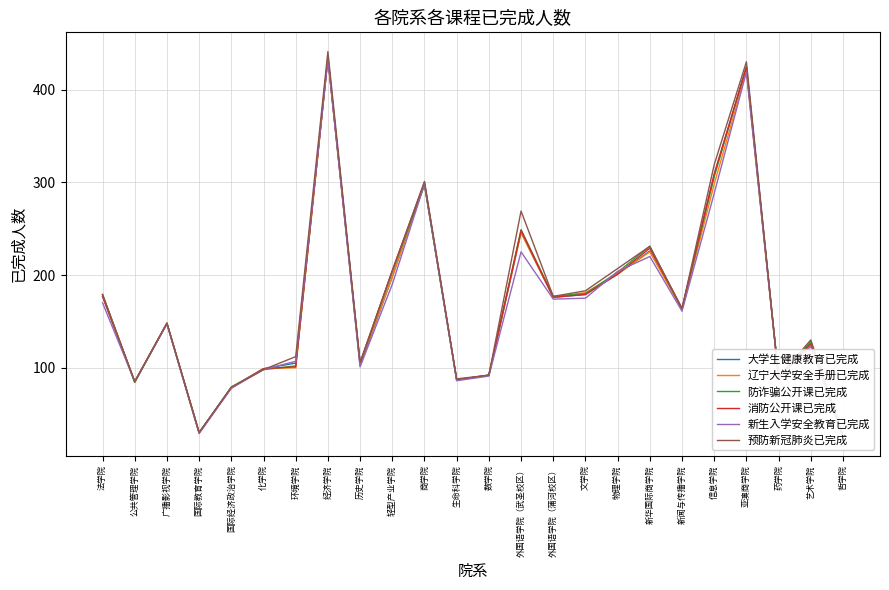

Is the value of 消防公开课已完成 at 哲学院 greater than the value of 大学生健康教育已完成 at 法学院?

No